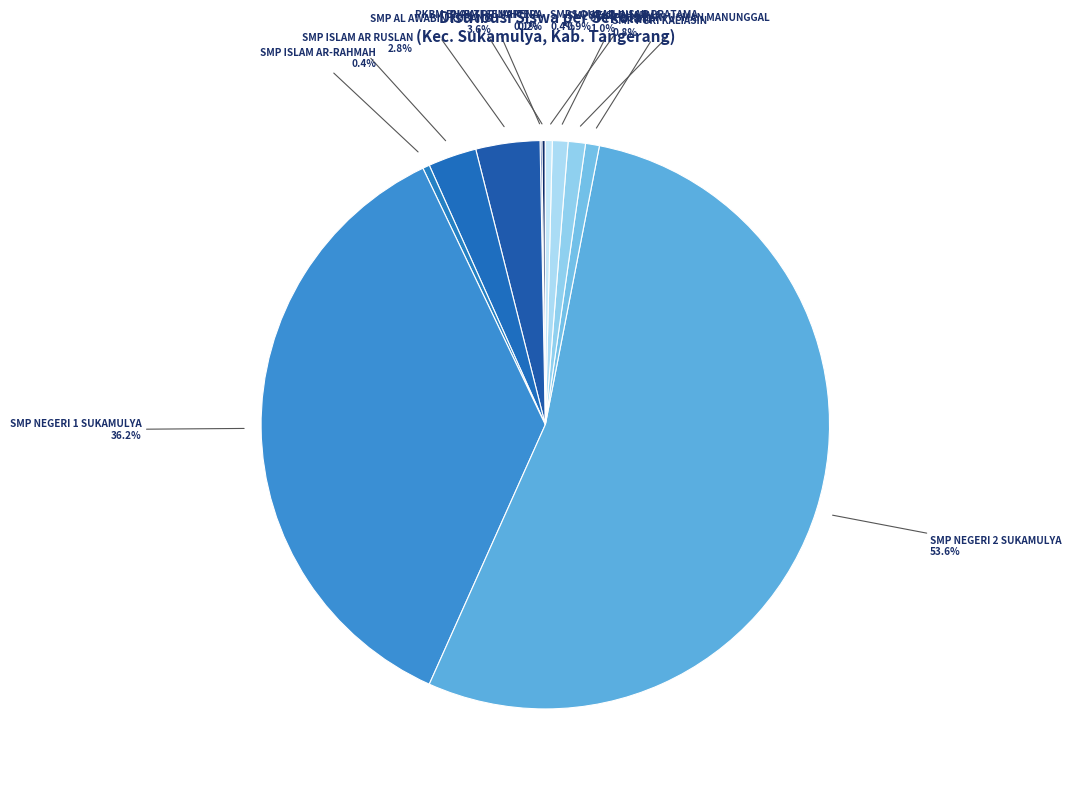

What is the largest slice in the pie chart?

SMP NEGERI 2 SUKAMULYA